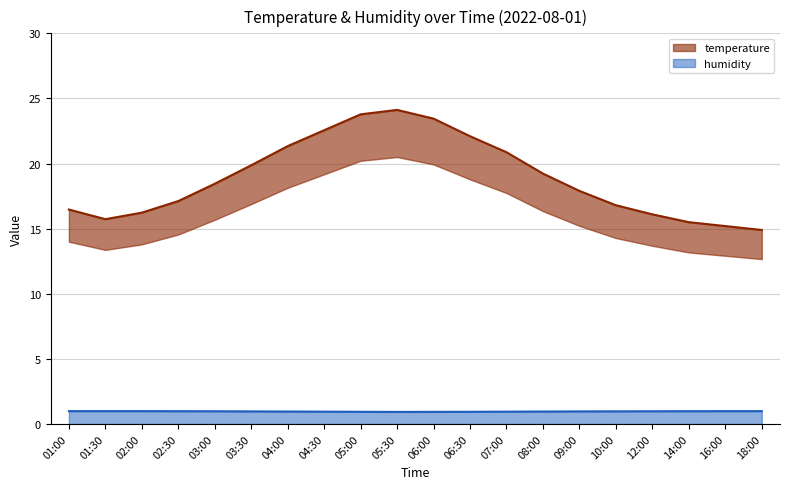

In temperature, how many points are higher than both neighbors (excluding endpoints)?

1